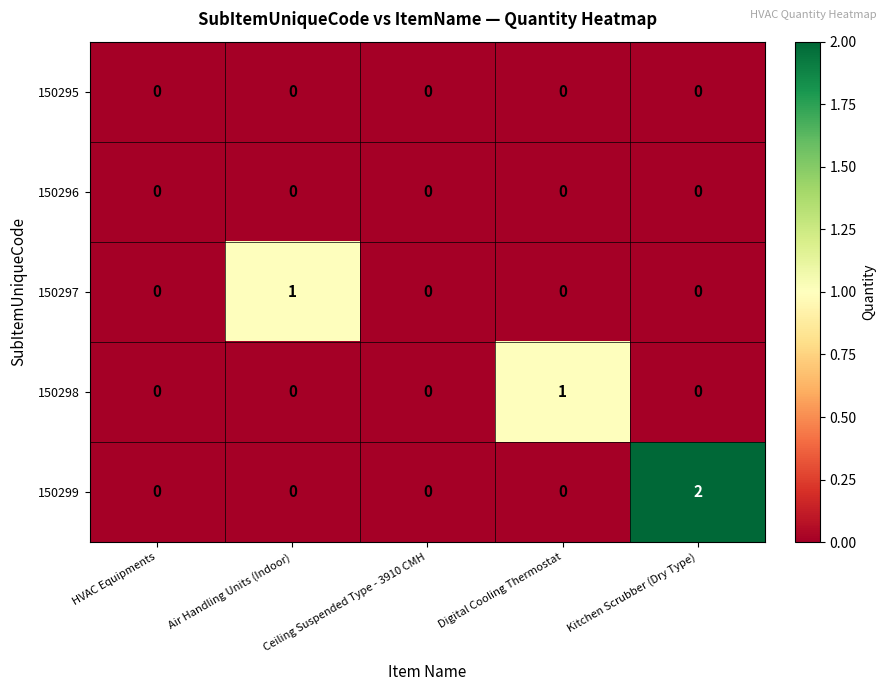

At which category is the sum across all series the highest?

Kitchen Scrubber (Dry Type)